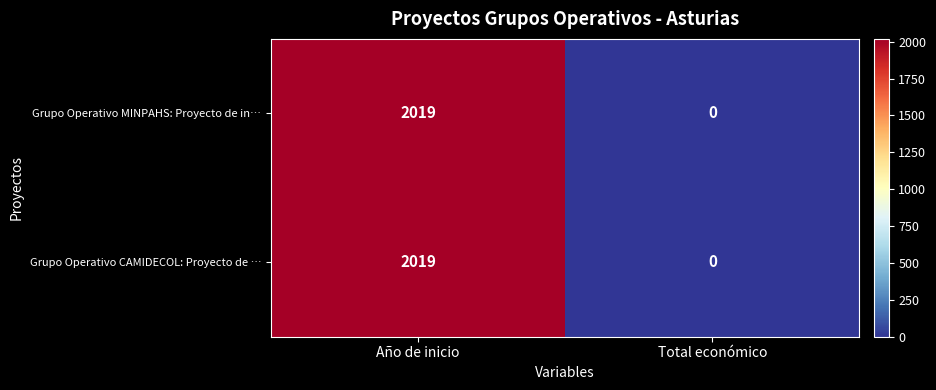

Count the number of data series in this chart.

2